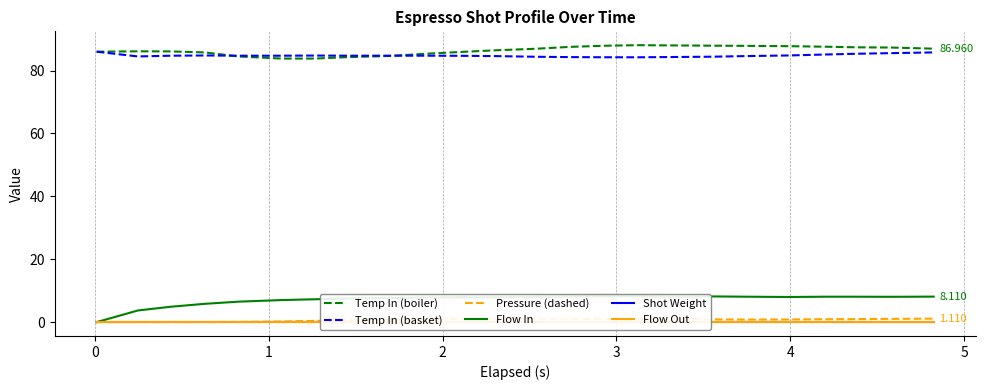

True or false: Pressure (dashed) and Temp In (basket) intersect in this chart.

False